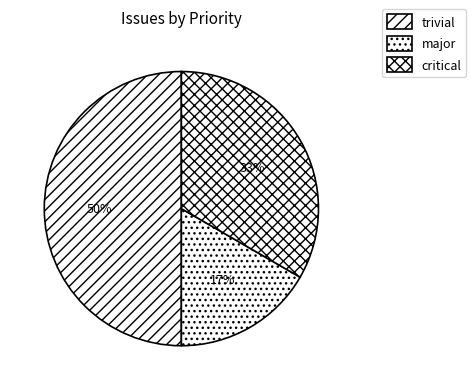

How many segments does this pie chart have?

3